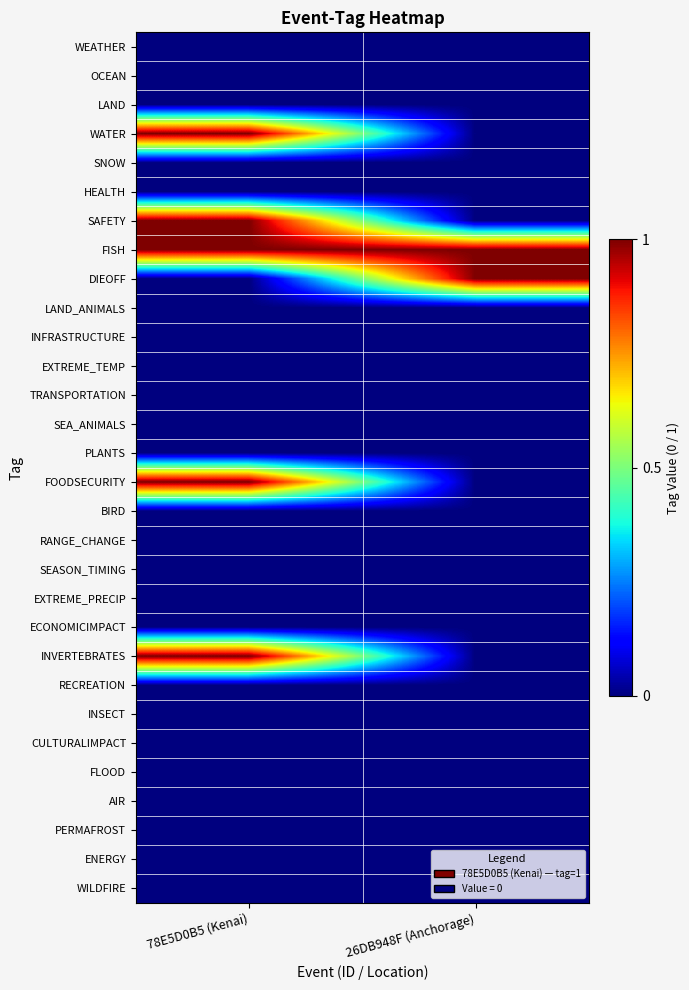

Reading right to left, what are all the values shown in this chart?

WEATHER: 26DB948F (Anchorage)=0	78E5D0B5 (Kenai)=0
OCEAN: 26DB948F (Anchorage)=0	78E5D0B5 (Kenai)=0
LAND: 26DB948F (Anchorage)=0	78E5D0B5 (Kenai)=0
WATER: 26DB948F (Anchorage)=0	78E5D0B5 (Kenai)=1
SNOW: 26DB948F (Anchorage)=0	78E5D0B5 (Kenai)=0
HEALTH: 26DB948F (Anchorage)=0	78E5D0B5 (Kenai)=0
SAFETY: 26DB948F (Anchorage)=0	78E5D0B5 (Kenai)=1
FISH: 26DB948F (Anchorage)=1	78E5D0B5 (Kenai)=1
DIEOFF: 26DB948F (Anchorage)=1	78E5D0B5 (Kenai)=0
LAND_ANIMALS: 26DB948F (Anchorage)=0	78E5D0B5 (Kenai)=0
INFRASTRUCTURE: 26DB948F (Anchorage)=0	78E5D0B5 (Kenai)=0
EXTREME_TEMP: 26DB948F (Anchorage)=0	78E5D0B5 (Kenai)=0
TRANSPORTATION: 26DB948F (Anchorage)=0	78E5D0B5 (Kenai)=0
SEA_ANIMALS: 26DB948F (Anchorage)=0	78E5D0B5 (Kenai)=0
PLANTS: 26DB948F (Anchorage)=0	78E5D0B5 (Kenai)=0
FOODSECURITY: 26DB948F (Anchorage)=0	78E5D0B5 (Kenai)=1
BIRD: 26DB948F (Anchorage)=0	78E5D0B5 (Kenai)=0
RANGE_CHANGE: 26DB948F (Anchorage)=0	78E5D0B5 (Kenai)=0
SEASON_TIMING: 26DB948F (Anchorage)=0	78E5D0B5 (Kenai)=0
EXTREME_PRECIP: 26DB948F (Anchorage)=0	78E5D0B5 (Kenai)=0
ECONOMICIMPACT: 26DB948F (Anchorage)=0	78E5D0B5 (Kenai)=0
INVERTEBRATES: 26DB948F (Anchorage)=0	78E5D0B5 (Kenai)=1
RECREATION: 26DB948F (Anchorage)=0	78E5D0B5 (Kenai)=0
INSECT: 26DB948F (Anchorage)=0	78E5D0B5 (Kenai)=0
CULTURALIMPACT: 26DB948F (Anchorage)=0	78E5D0B5 (Kenai)=0
FLOOD: 26DB948F (Anchorage)=0	78E5D0B5 (Kenai)=0
AIR: 26DB948F (Anchorage)=0	78E5D0B5 (Kenai)=0
PERMAFROST: 26DB948F (Anchorage)=0	78E5D0B5 (Kenai)=0
ENERGY: 26DB948F (Anchorage)=0	78E5D0B5 (Kenai)=0
WILDFIRE: 26DB948F (Anchorage)=0	78E5D0B5 (Kenai)=0